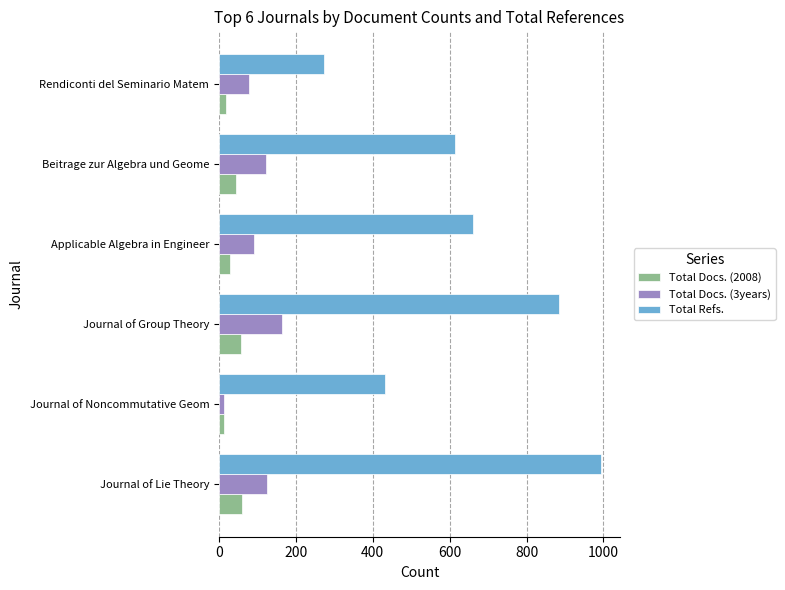

What is the difference between the second highest and second lowest values in the Total Docs. (2008) series?

39